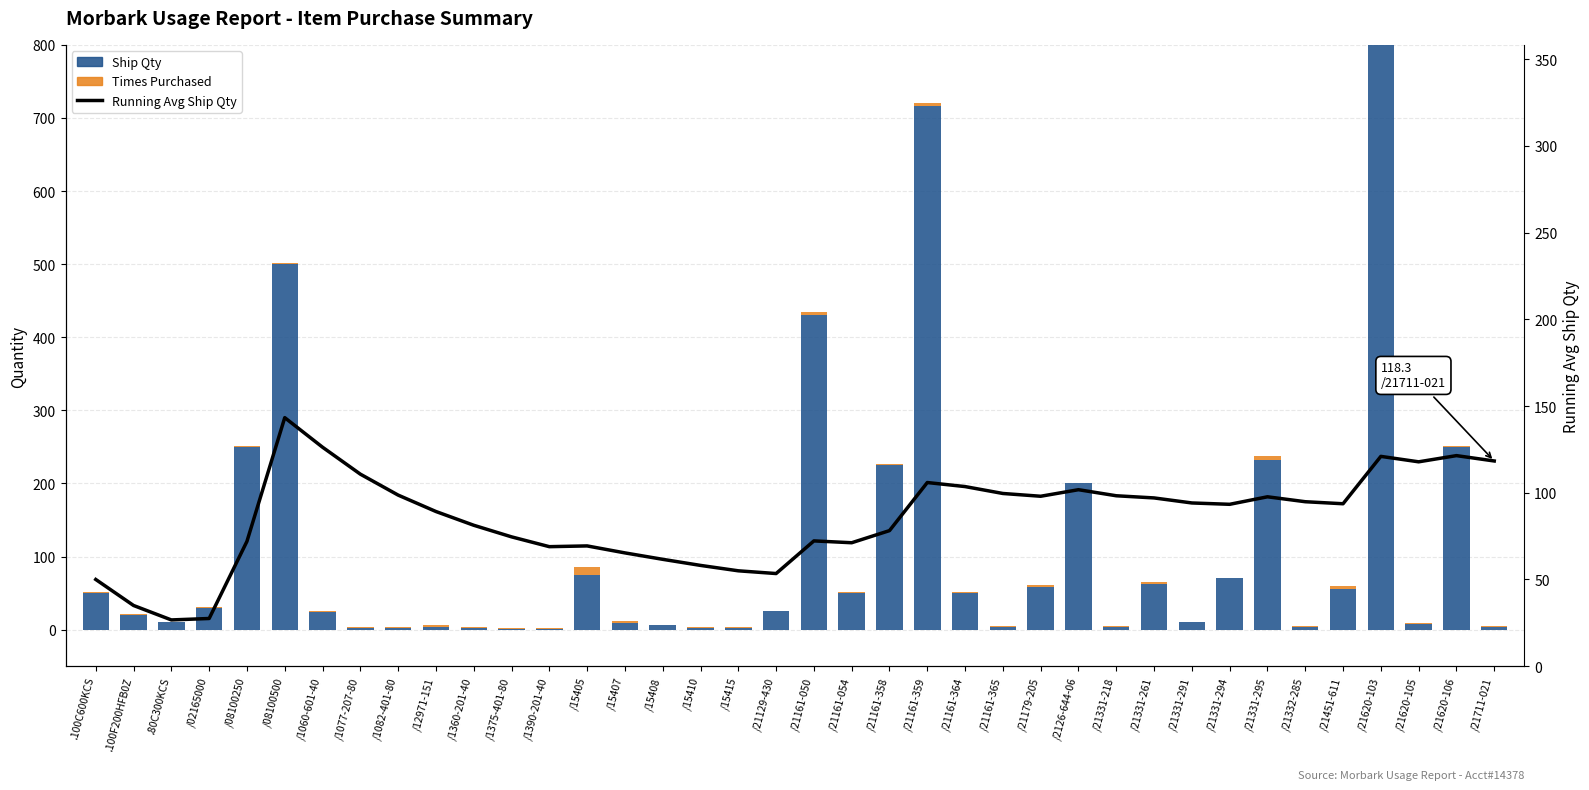

What is the difference between the maximum and minimum values in the Running Avg Ship Qty series?

116.7